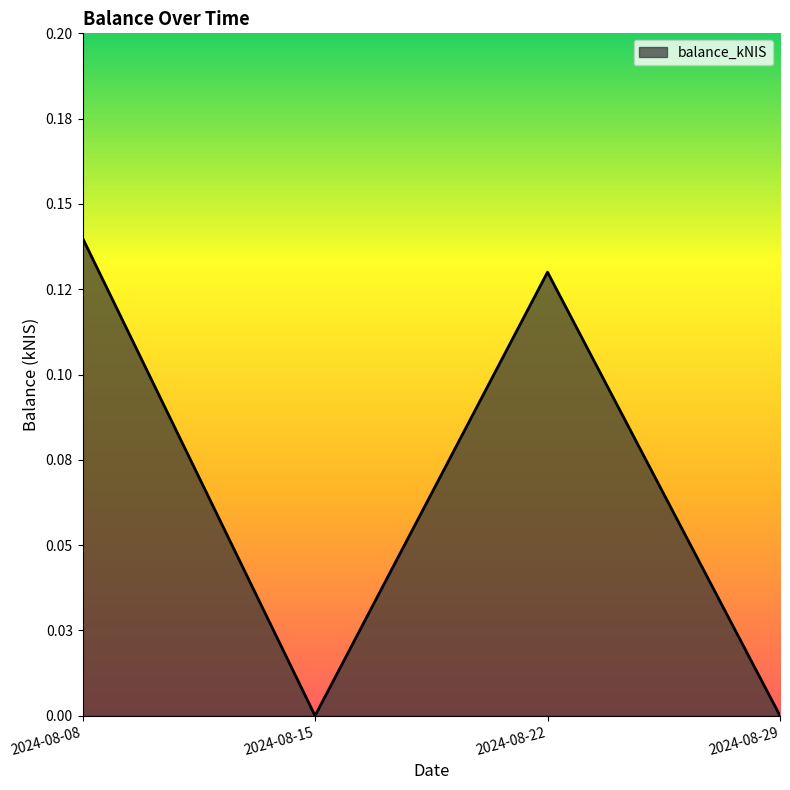

Is this an area chart (filled region under the line)?

Yes